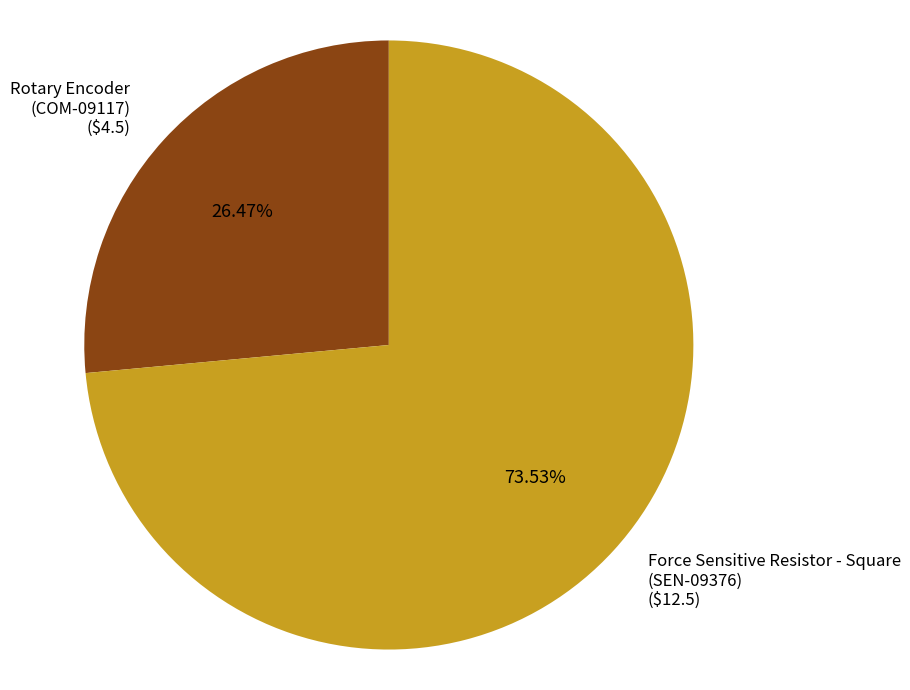

Which has a higher value, Rotary Encoder (COM-09117) or Force Sensitive Resistor - Square (SEN-09376)?

Force Sensitive Resistor - Square (SEN-09376)